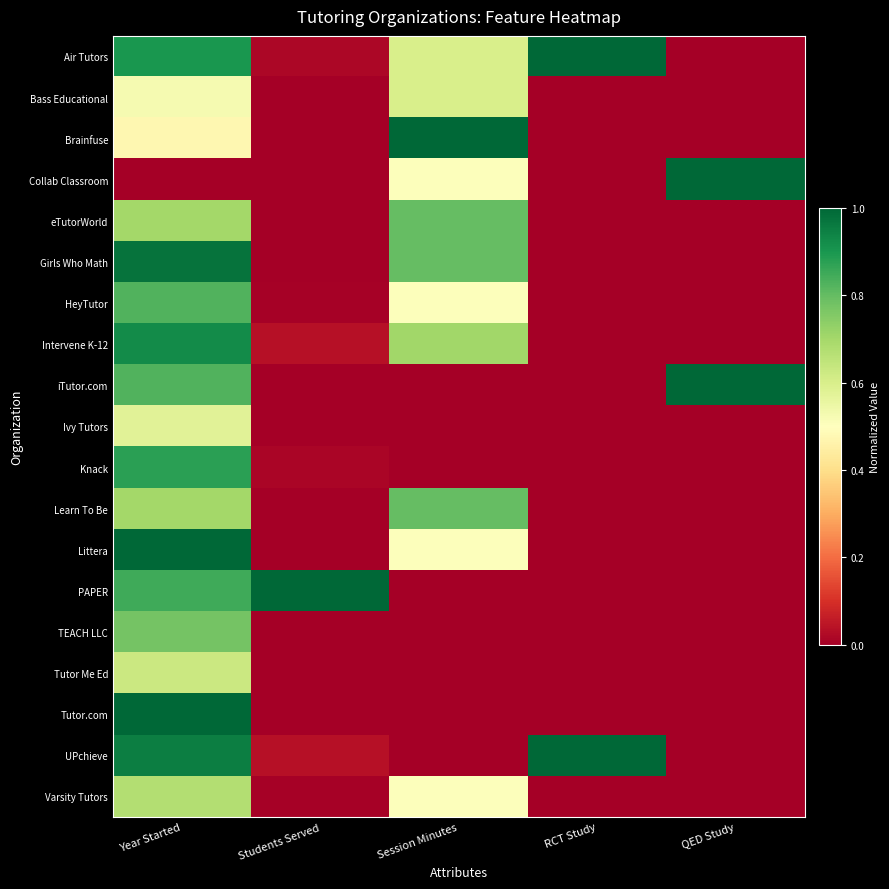

Reading left to right, list all the values displayed in this chart.

Air Tutors: Year Started=0.9	Students Served=0.0	Session Minutes=0.6	RCT Study=1.0	QED Study=0.0
Bass Educational: Year Started=0.5	Students Served=0.0	Session Minutes=0.6	RCT Study=0.0	QED Study=0.0
Brainfuse: Year Started=0.5	Students Served=0.0	Session Minutes=1.0	RCT Study=0.0	QED Study=0.0
Collab Classroom: Year Started=0.0	Students Served=0.0	Session Minutes=0.5	RCT Study=0.0	QED Study=1.0
eTutorWorld: Year Started=0.7	Students Served=0.0	Session Minutes=0.8	RCT Study=0.0	QED Study=0.0
Girls Who Math: Year Started=1.0	Students Served=0.0	Session Minutes=0.8	RCT Study=0.0	QED Study=0.0
HeyTutor: Year Started=0.8	Students Served=0.0	Session Minutes=0.5	RCT Study=0.0	QED Study=0.0
Intervene K-12: Year Started=0.9	Students Served=0.0	Session Minutes=0.7	RCT Study=0.0	QED Study=0.0
iTutor.com: Year Started=0.8	Students Served=0.0	Session Minutes=0.0	RCT Study=0.0	QED Study=1.0
Ivy Tutors: Year Started=0.6	Students Served=0.0	Session Minutes=0.0	RCT Study=0.0	QED Study=0.0
Knack: Year Started=0.9	Students Served=0.0	Session Minutes=0.0	RCT Study=0.0	QED Study=0.0
Learn To Be: Year Started=0.7	Students Served=0.0	Session Minutes=0.8	RCT Study=0.0	QED Study=0.0
Littera: Year Started=1.0	Students Served=0.0	Session Minutes=0.5	RCT Study=0.0	QED Study=0.0
PAPER: Year Started=0.8	Students Served=1.0	Session Minutes=0.0	RCT Study=0.0	QED Study=0.0
TEACH LLC: Year Started=0.8	Students Served=0.0	Session Minutes=0.0	RCT Study=0.0	QED Study=0.0
Tutor Me Ed: Year Started=0.6	Students Served=0.0	Session Minutes=0.0	RCT Study=0.0	QED Study=0.0
Tutor.com: Year Started=1.0	Students Served=0.0	Session Minutes=0.0	RCT Study=0.0	QED Study=0.0
UPchieve: Year Started=0.9	Students Served=0.0	Session Minutes=0.0	RCT Study=1.0	QED Study=0.0
Varsity Tutors: Year Started=0.7	Students Served=0.0	Session Minutes=0.5	RCT Study=0.0	QED Study=0.0